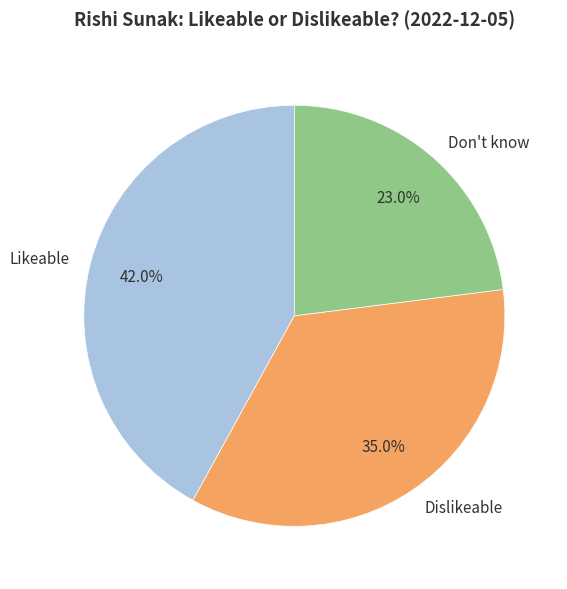

To the nearest percent, what portion does Dislikeable represent?

35%